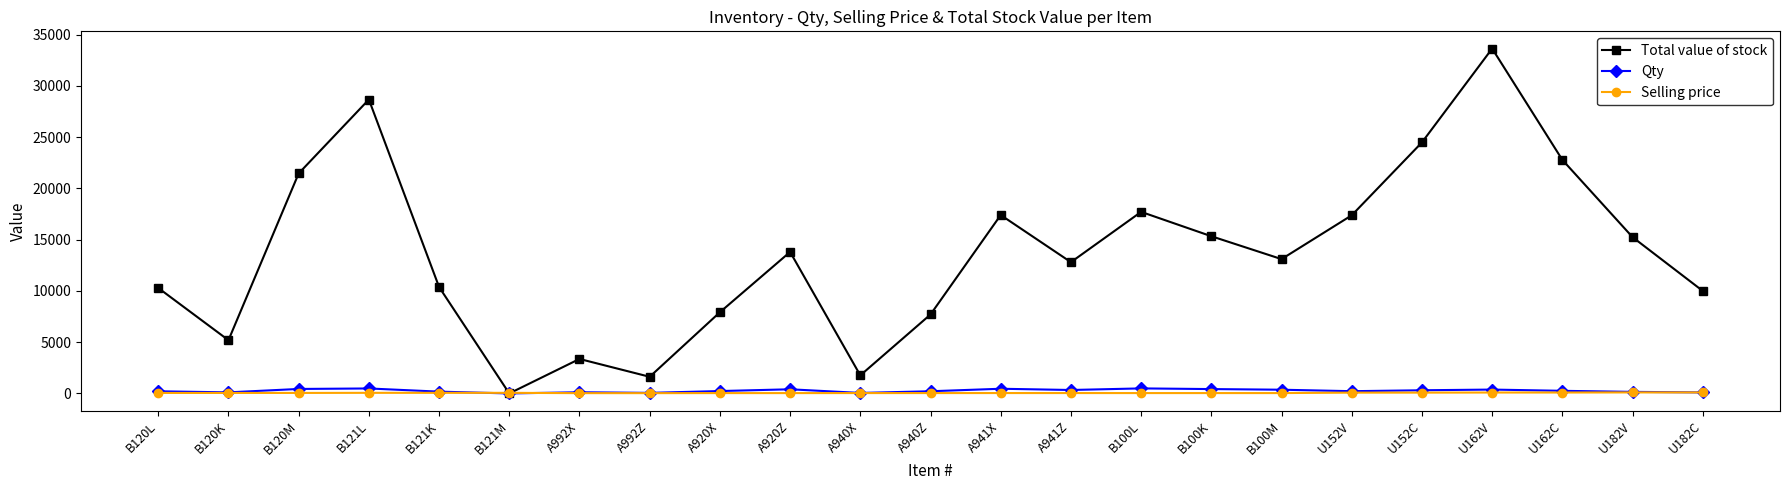

What is the label of the 14th point from the right?

A920Z